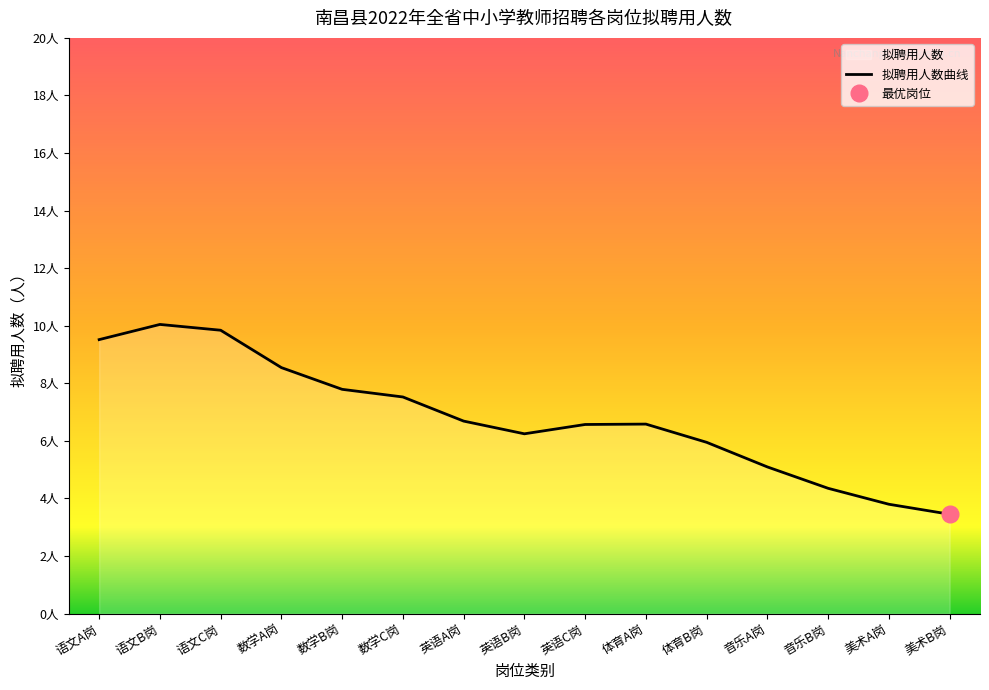

List the labels in order of value, largest first.

语文B岗, 语文C岗, 语文A岗, 数学A岗, 数学B岗, 数学C岗, 英语A岗, 体育A岗, 英语C岗, 英语B岗, 体育B岗, 音乐A岗, 音乐B岗, 美术A岗, 美术B岗